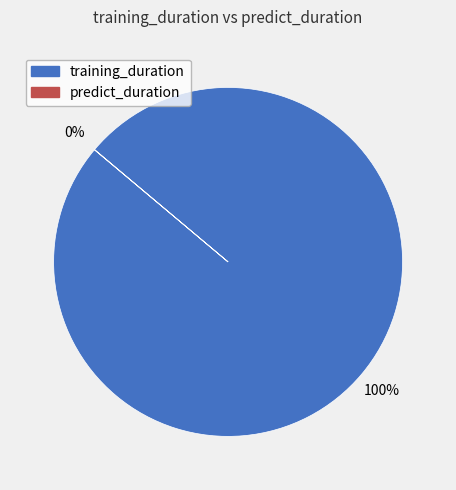

To the nearest percent, what percentage of the pie is training_duration?

100%